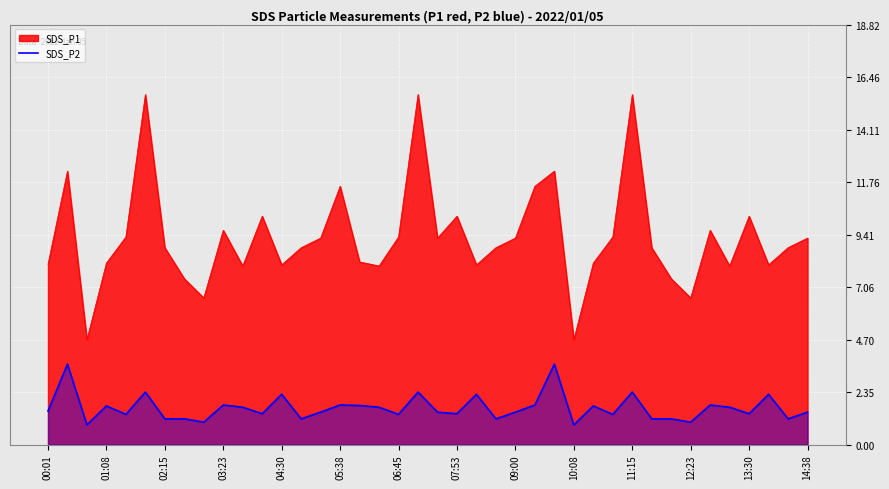

What is the change in value from 17 to 34?

+0.1